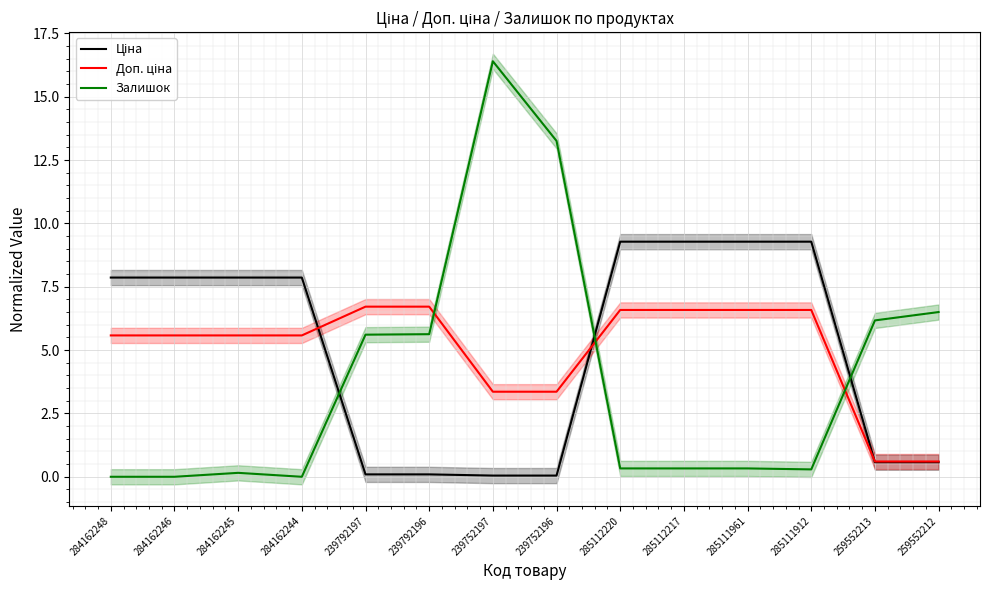

List the labels in order of Ціна value, largest first.

285112220, 285112217, 285111961, 285111912, 284162248, 284162246, 284162245, 284162244, 259552213, 259552212, 239792197, 239792196, 239752197, 239752196